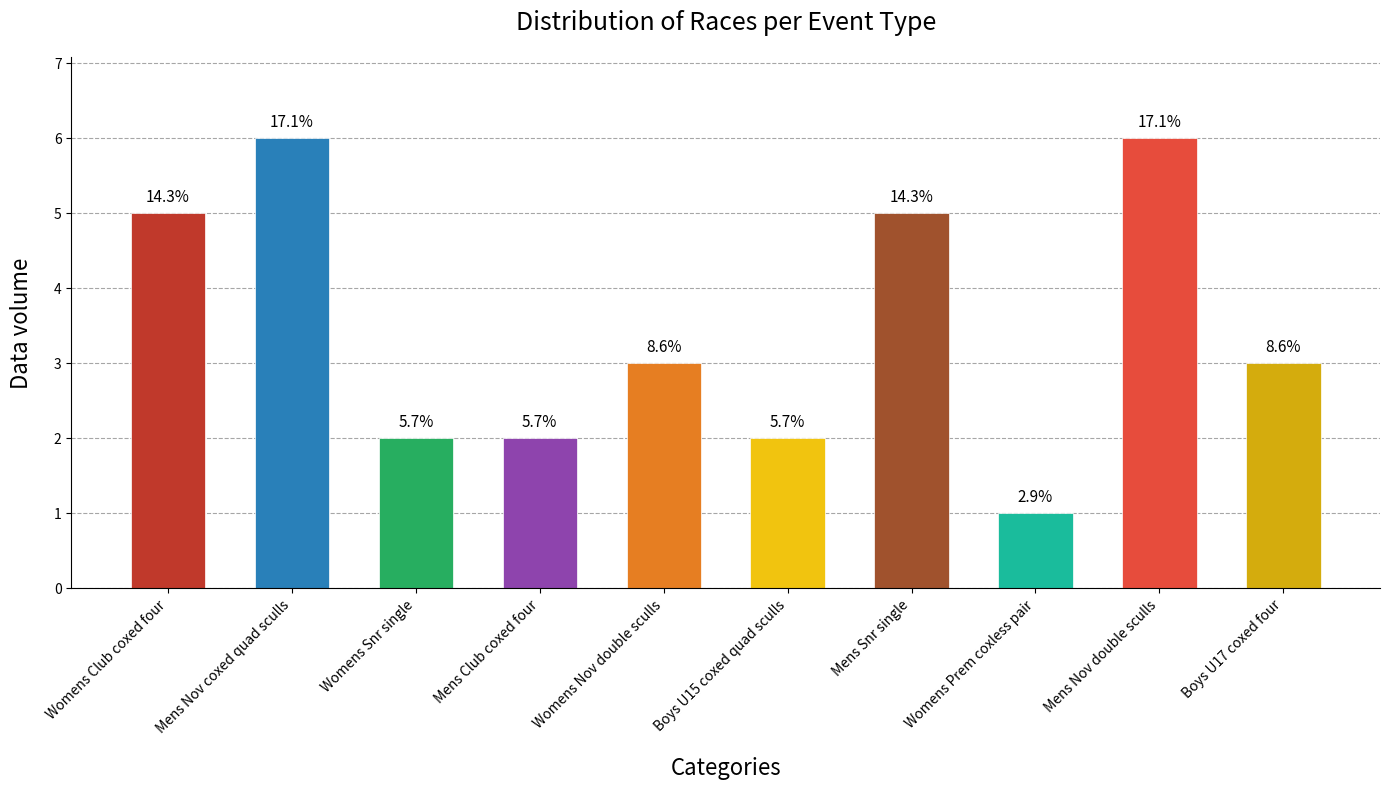

Approximately how many times larger is the value at Mens Nov coxed quad sculls compared to Womens Nov double sculls?

2.0